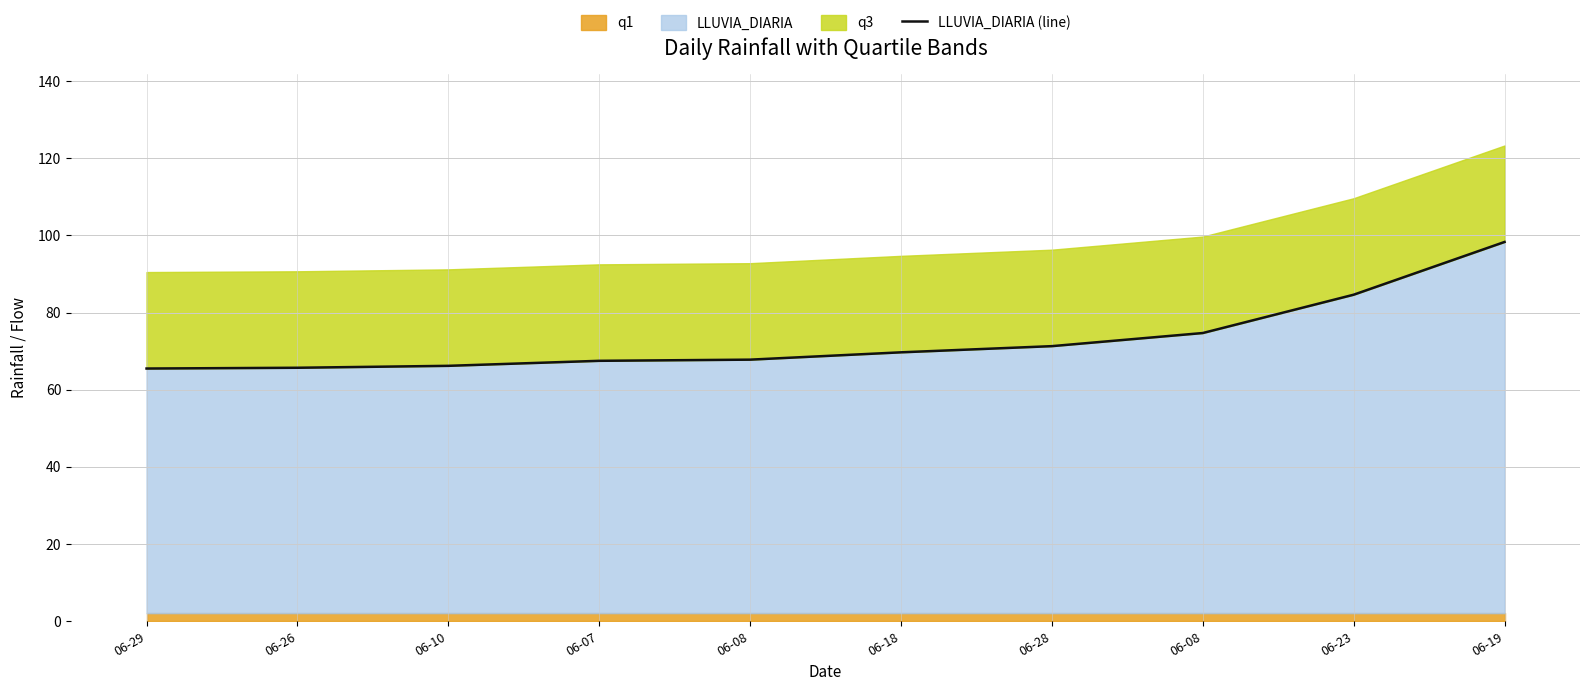

List the labels in order of value, largest first.

06-19, 06-23, 06-08, 06-28, 06-18, 06-08, 06-07, 06-10, 06-26, 06-29